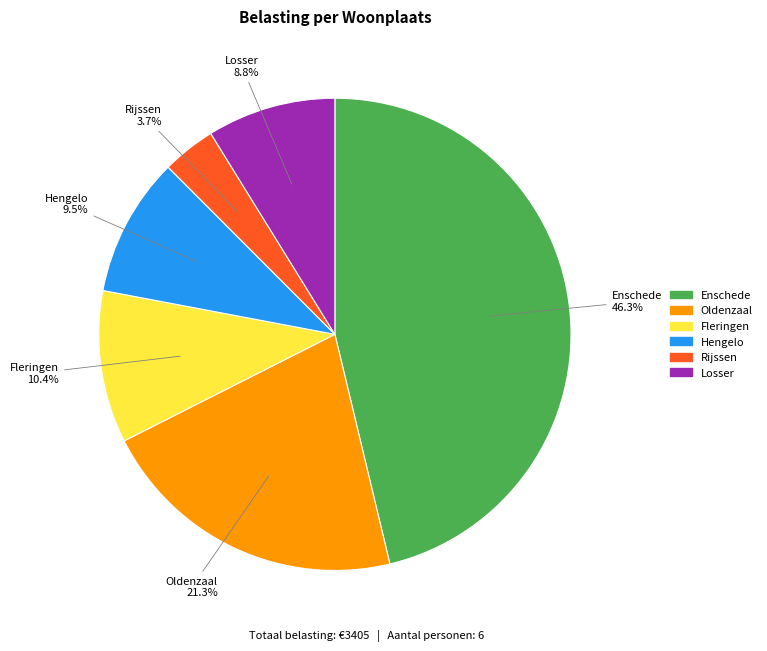

How many slices are in this pie chart?

6